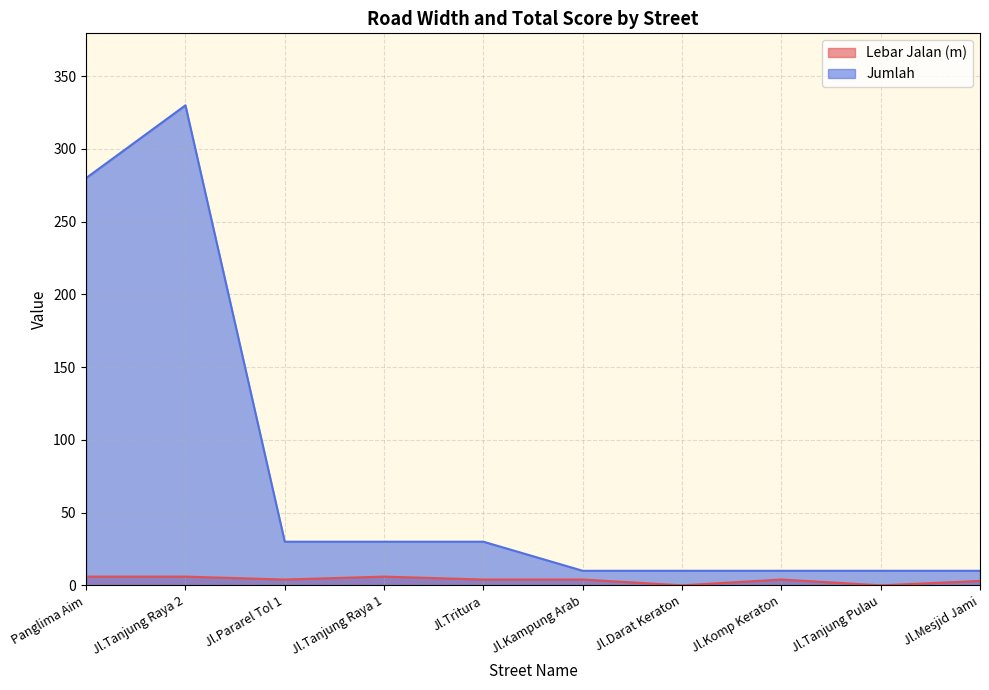

How many values in the Lebar Jalan (m) series are below 4?

3